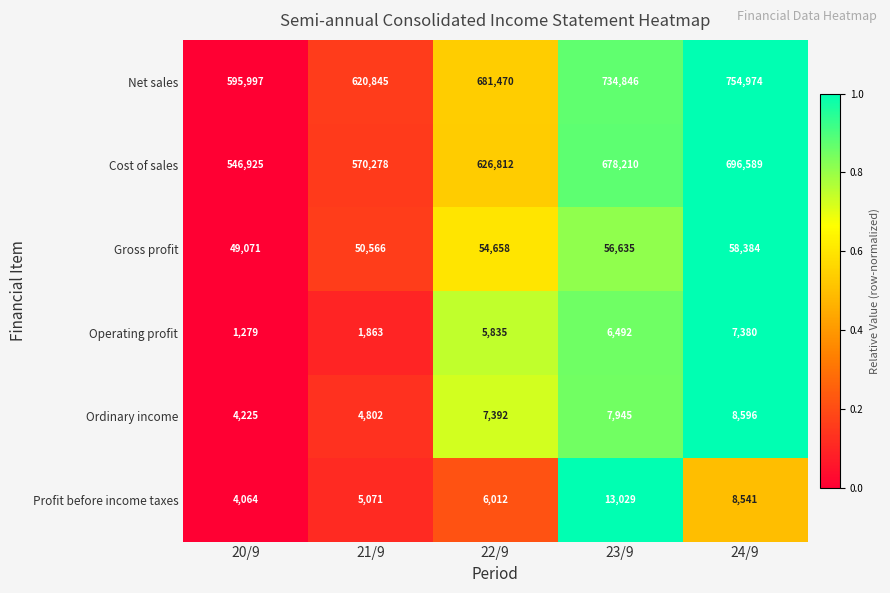

At which category is the sum across all series the highest?

24/9